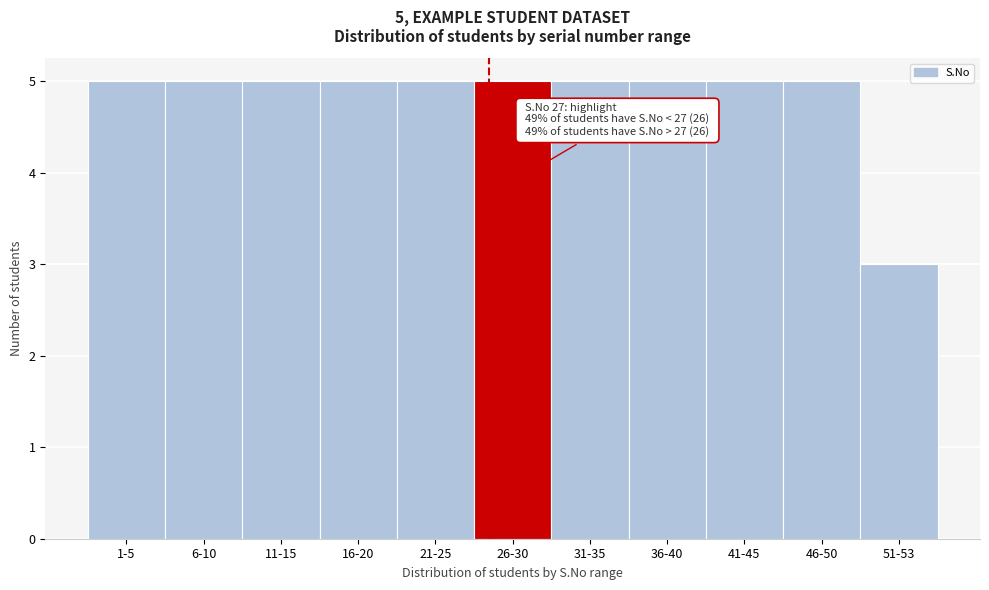

Reading left to right, extract all data points from this chart.

1-5=5	6-10=5	11-15=5	16-20=5	21-25=5	26-30=5	31-35=5	36-40=5	41-45=5	46-50=5	51-53=3